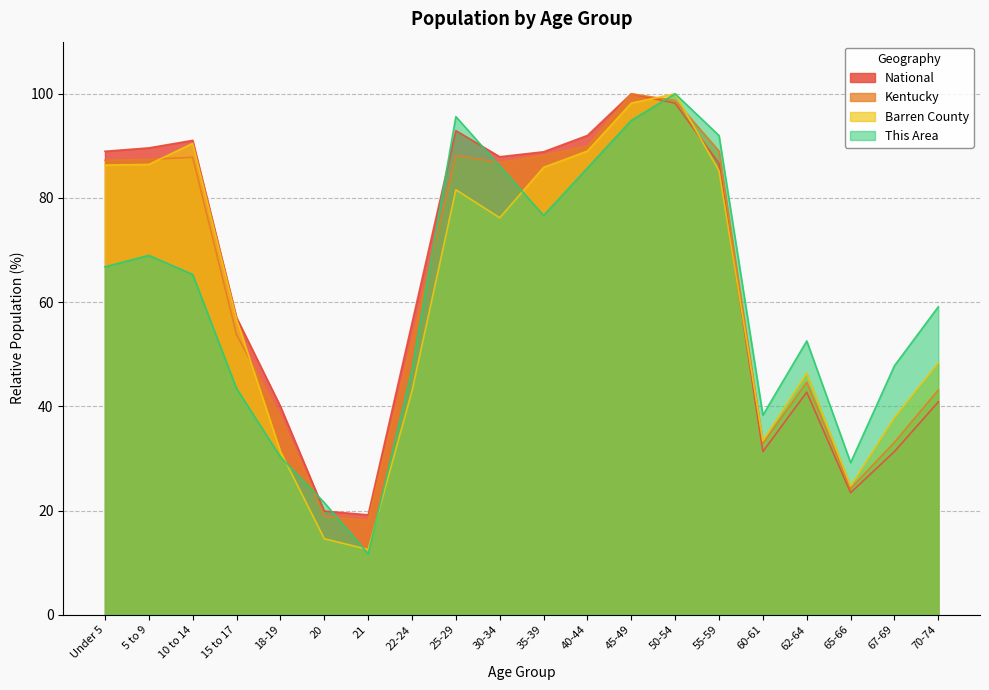

Rank the series by their maximum value, from highest to lowest.

This Area, Barren County, Kentucky, National